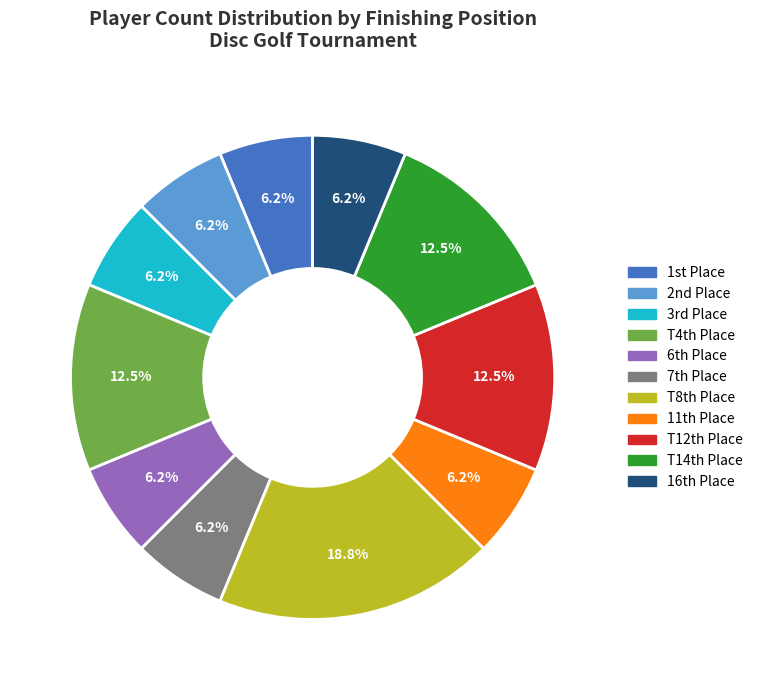

Does any single category account for the majority?

No